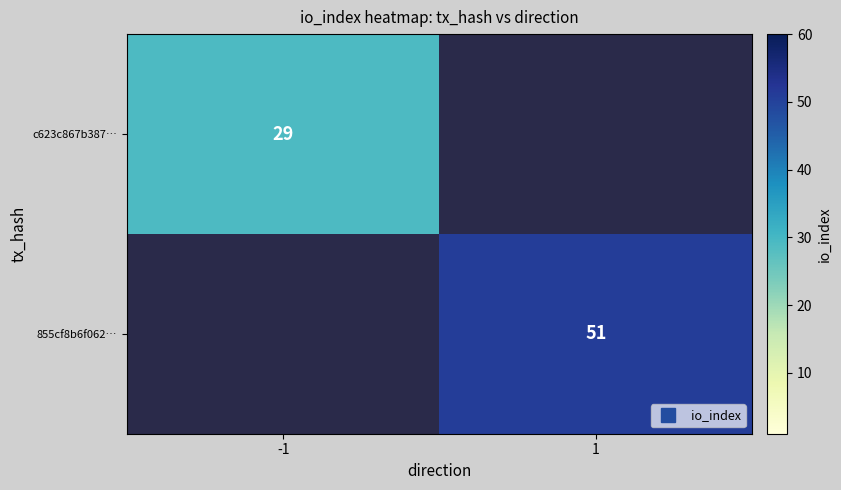

Which series has the largest range (max minus min)?

c623c867b387…